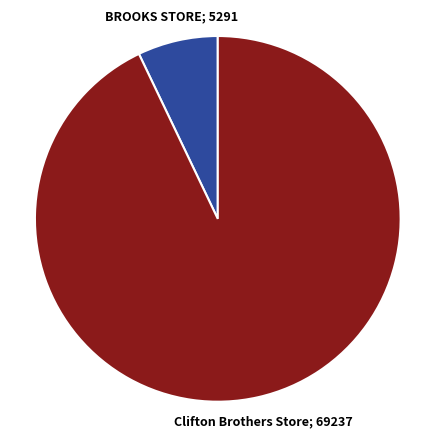

How many segments does this pie chart have?

2